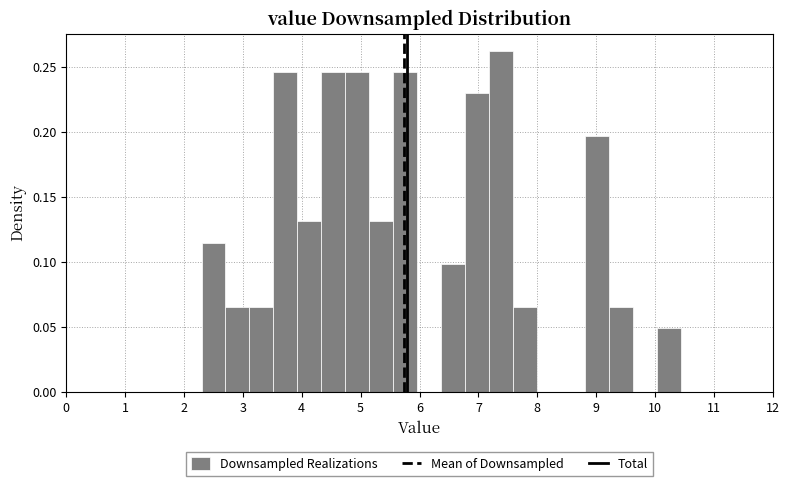

Reading left to right, transcribe this chart: for each bar, give the range it covers on the x-axis and its height. Neither the bar edges nor the heights are printed on the chart, so give them approximately, as read against the axes.

2.3 to 2.7: 0.115
2.7 to 3.1: 0.065
3.1 to 3.5: 0.065
3.5 to 3.9: 0.245
3.9 to 4.3: 0.130
4.3 to 4.7: 0.245
4.7 to 5.1: 0.245
5.1 to 5.6: 0.130
5.6 to 6.0: 0.245
6.0 to 6.4: 0
6.4 to 6.8: 0.100
6.8 to 7.2: 0.230
7.2 to 7.6: 0.260
7.6 to 8.0: 0.065
8.0 to 8.4: 0
8.4 to 8.8: 0
8.8 to 9.2: 0.195
9.2 to 9.6: 0.065
9.6 to 10.0: 0
10.0 to 10.4: 0.050